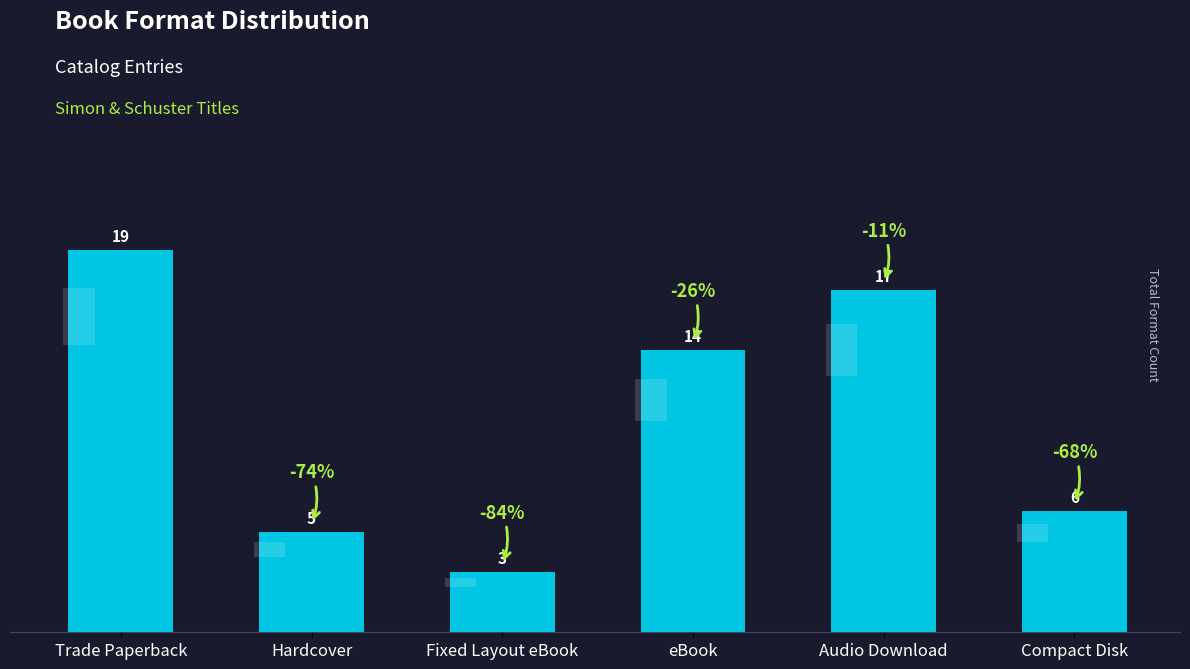

Rank the categories by value from highest to lowest.

Trade Paperback, Audio Download, eBook, Compact Disk, Hardcover, Fixed Layout eBook